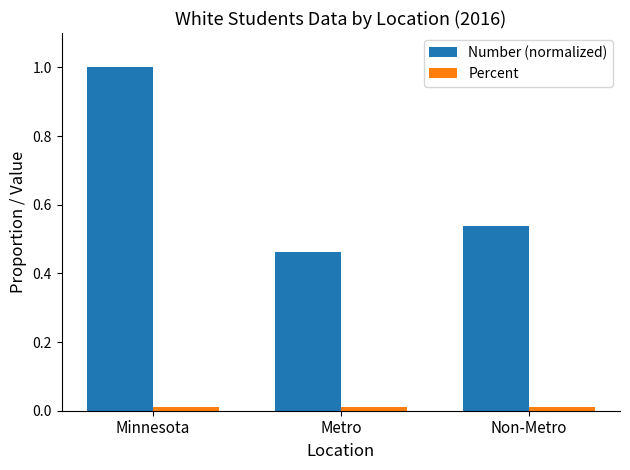

How many bars are there in each group?

2